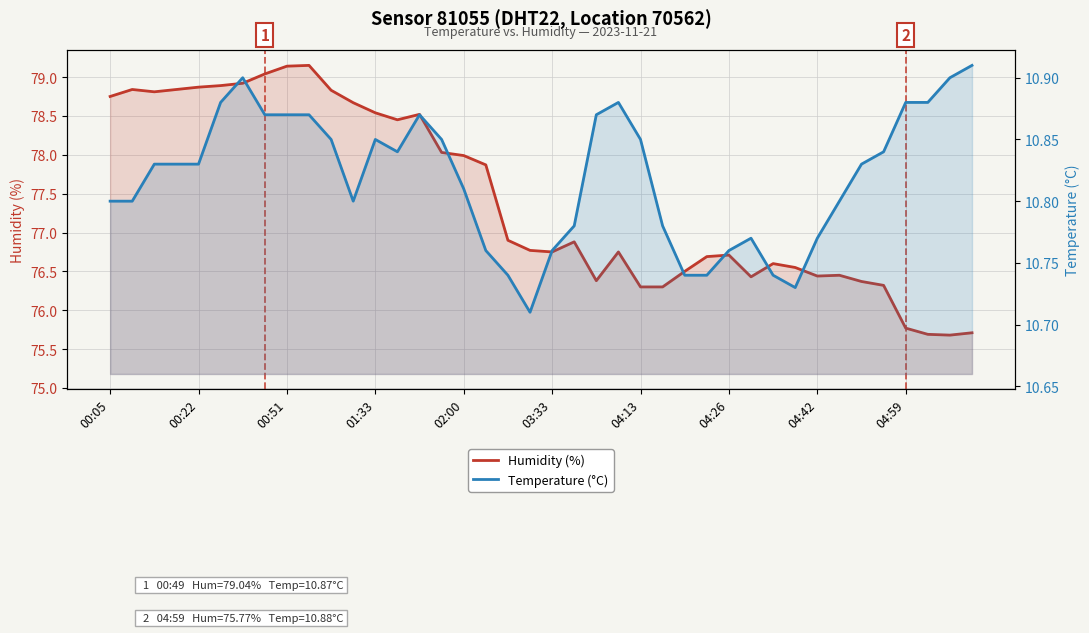

The Temperature (°C) series shows 10.7 at 31. True or false?

True